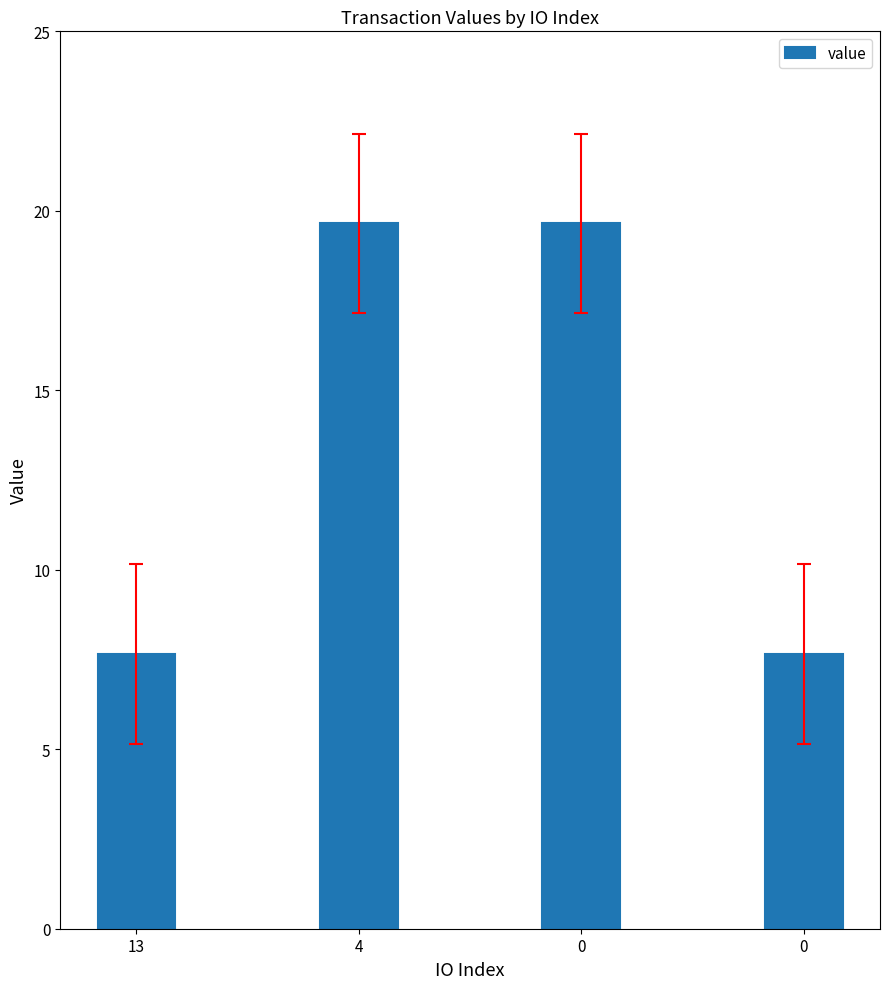

List the labels in order of value, largest first.

4, 0, 13, 0